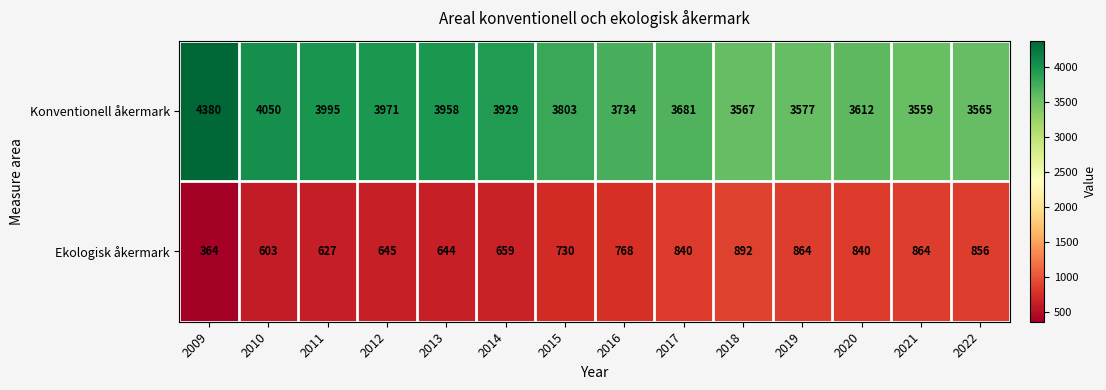

Where is Konventionell åkermark nearest to the value 3969?

2012